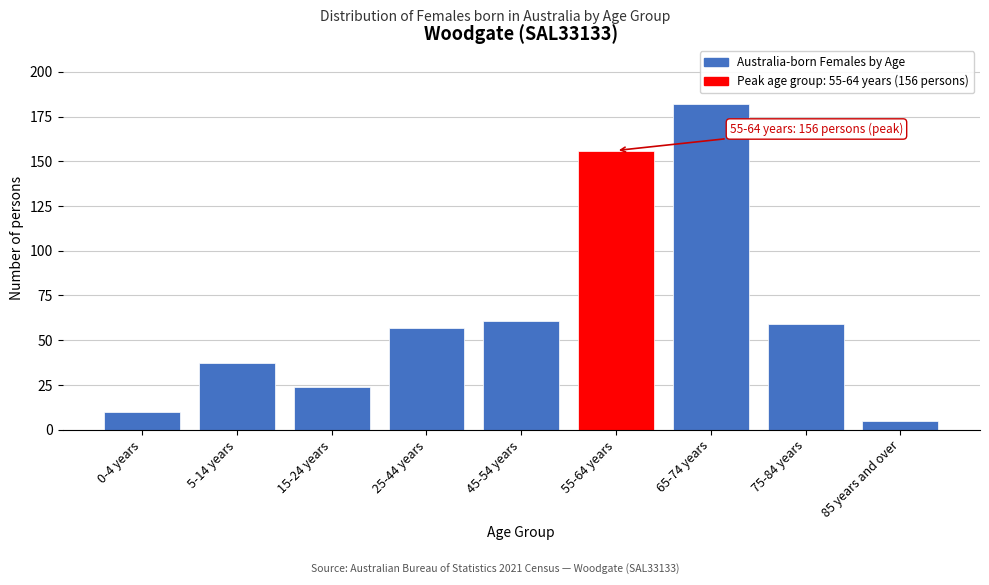

Reading left to right, list all the values displayed in this chart.

0-4 years=10	5-14 years=37	15-24 years=24	25-44 years=57	45-54 years=61	55-64 years=156	65-74 years=182	75-84 years=59	85 years and over=5